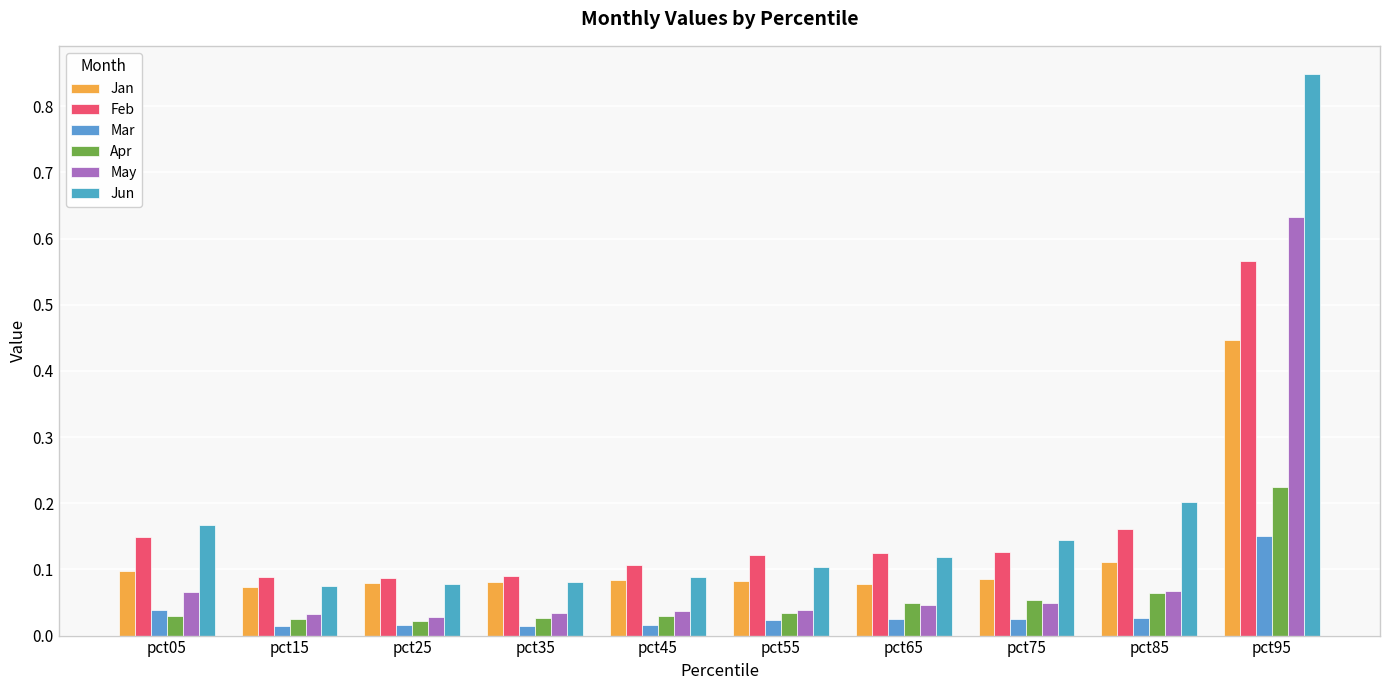

How many categories are shown in the chart?

10